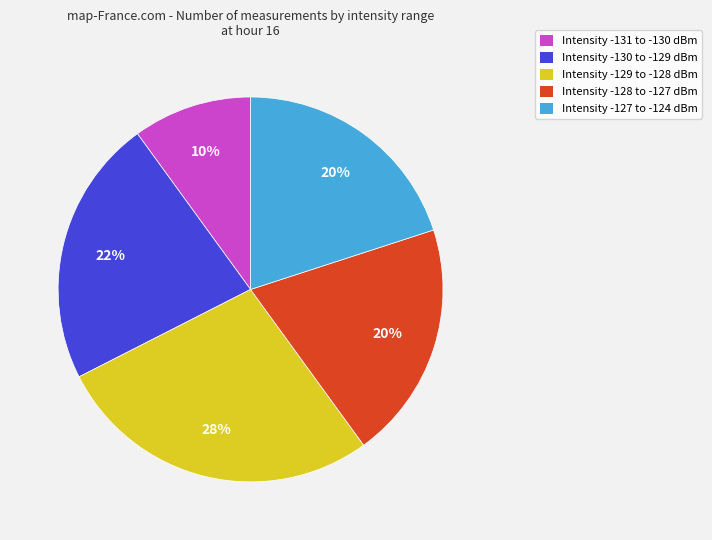

Which has a higher value, Intensity -129 to -128 dBm or Intensity -127 to -124 dBm?

Intensity -129 to -128 dBm